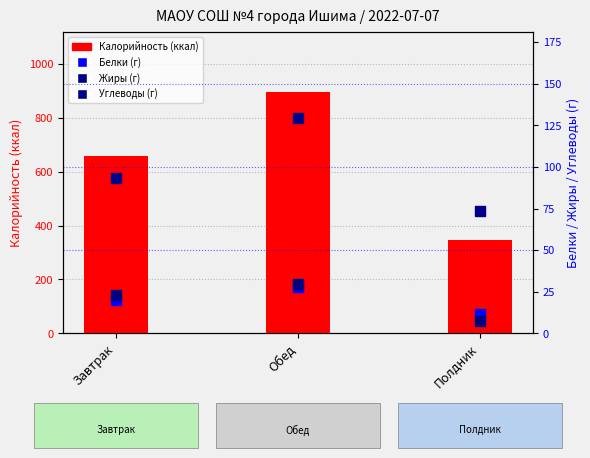

What is the approximate value of Жиры at Полдник?

7.3